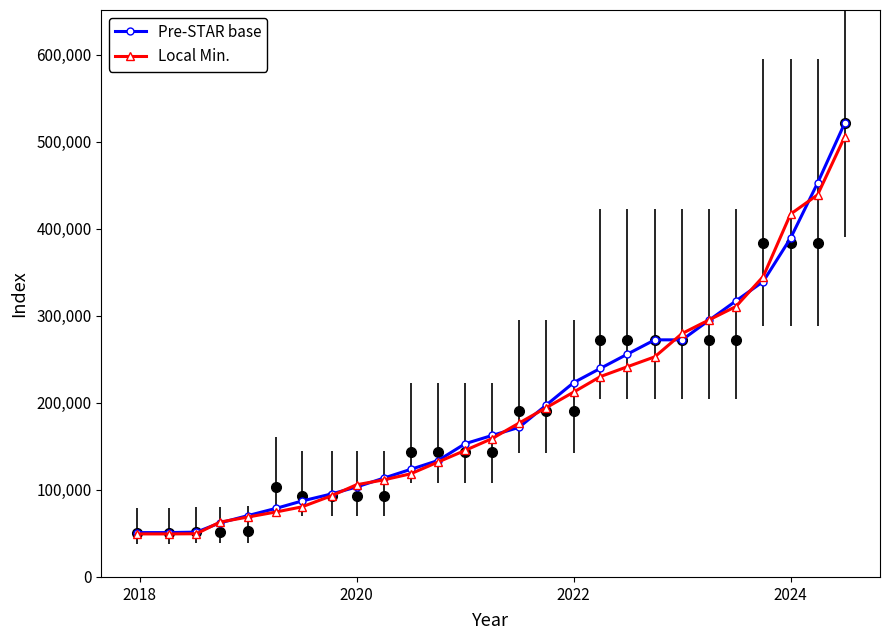

True or false: Pre-STAR base has a value of 287687.7 at 26.

False